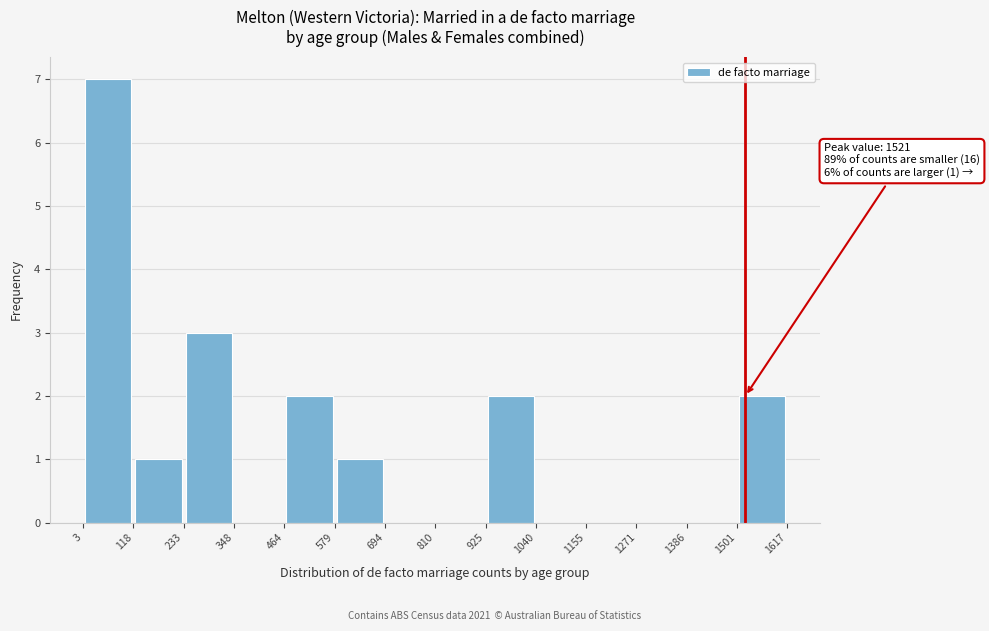

Which range on the x-axis has the tallest bar?

3 to 118